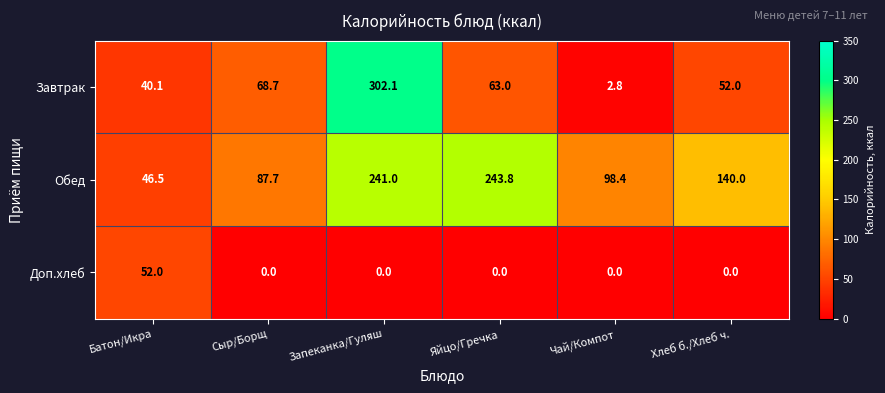

True or false: Обед has a value of 37.6 at Хлеб б./Хлеб ч..

False